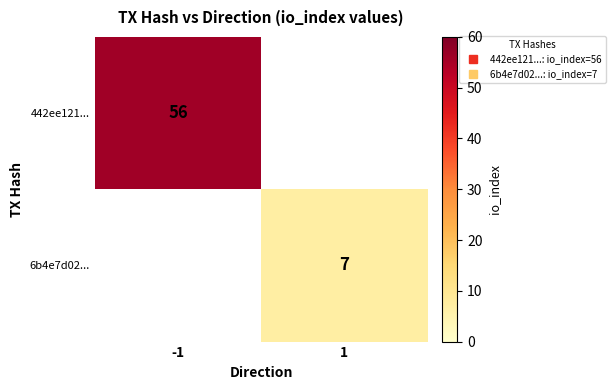

The value of 442ee121... at -1 is 56. True or false?

True